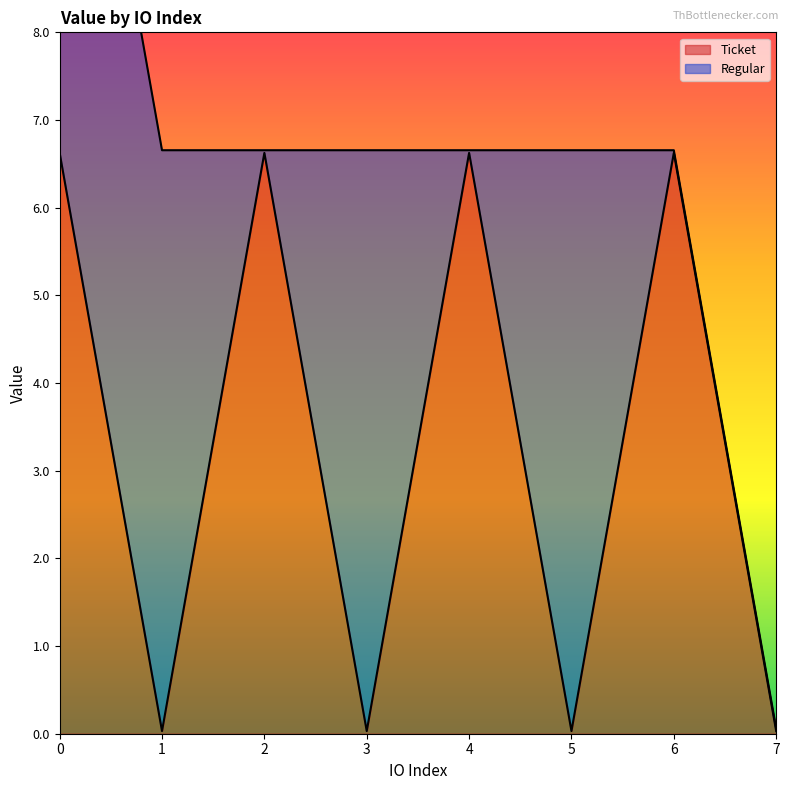

What is the value of the 1st point from the left?

6.6